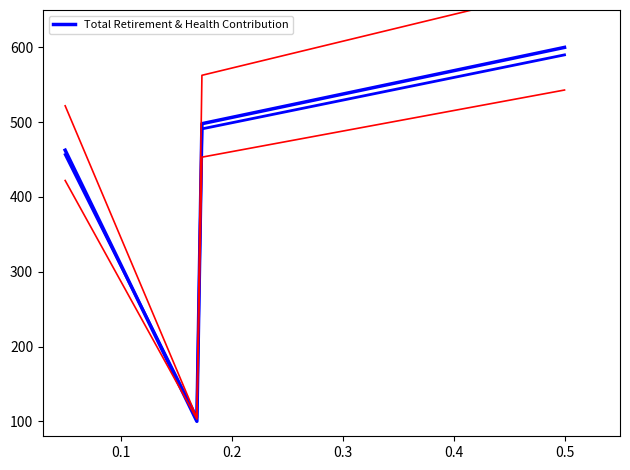

What is the value of the 2nd point from the left?

100.0